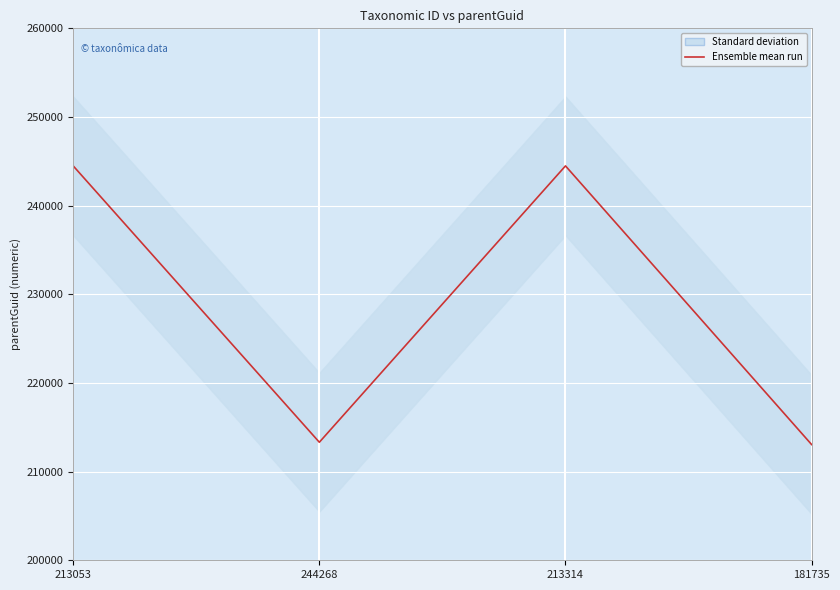

The value at 244268 is 213314. True or false?

True